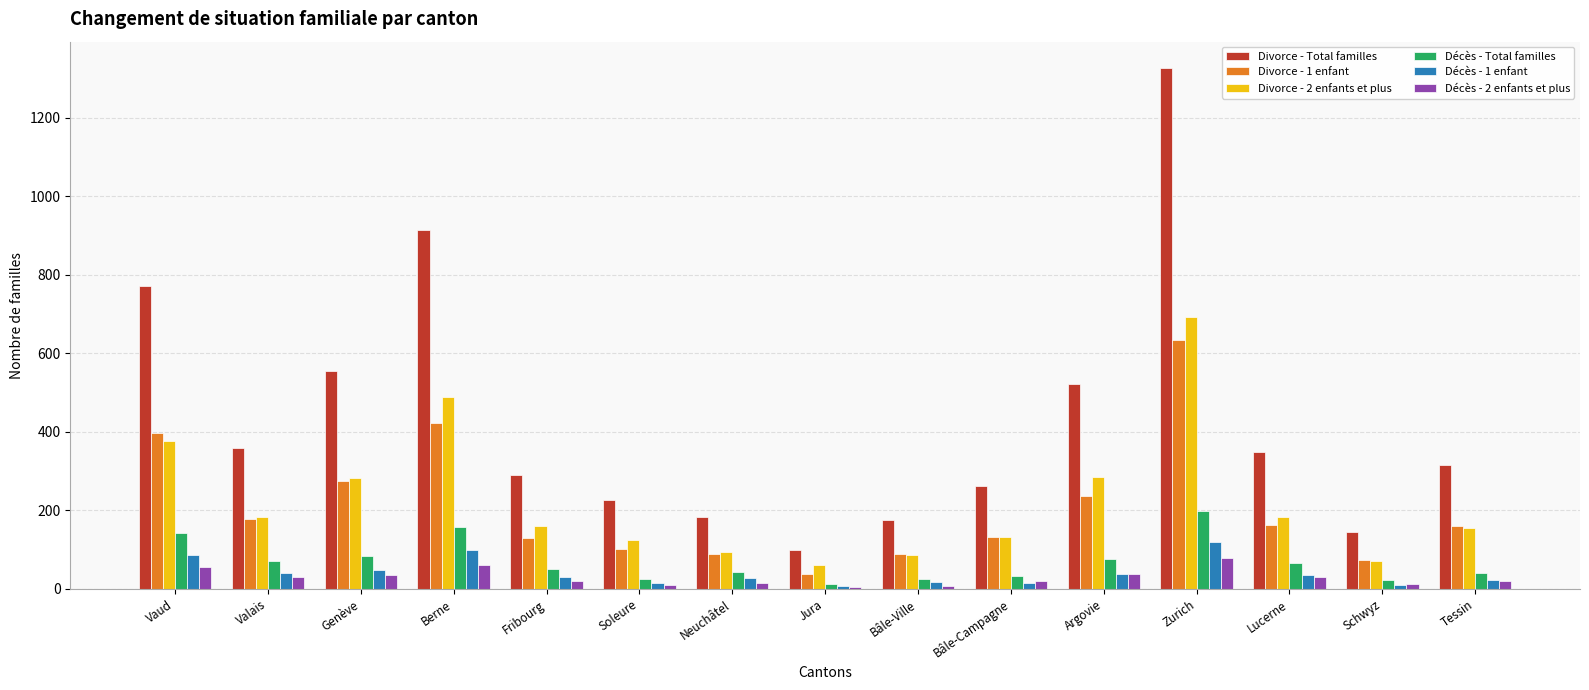

Which series has the largest range (max minus min)?

Divorce - Total familles